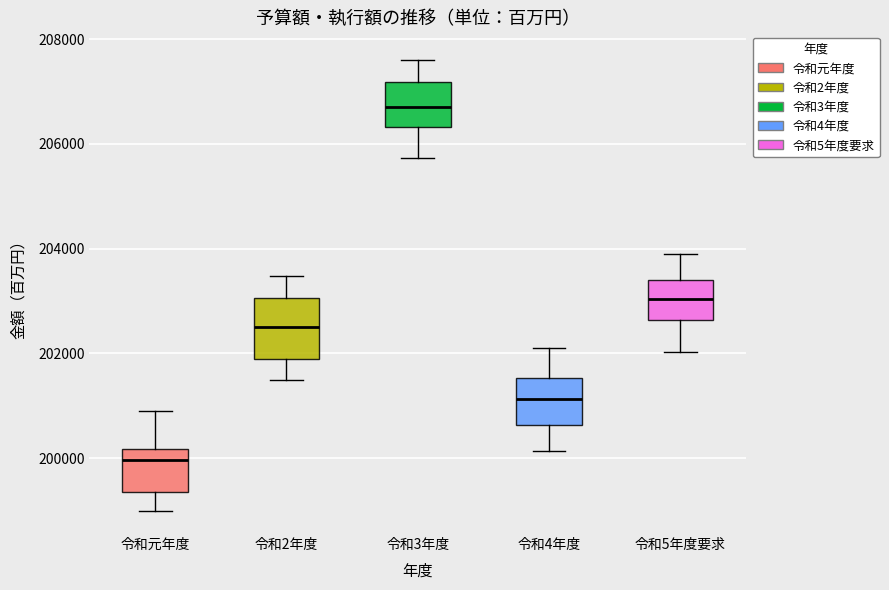

Reading left to right, read every box against the y-axis: the position of its median line, the range the box covers, and the ends of its whiskers. The values are not printed on the chart, so give them approximately, as read against the axis.

令和元年度: median 200000, box 199400 to 200200, whiskers 199000 to 201000
令和2年度: median 202400, box 201800 to 203000, whiskers 201400 to 203400
令和3年度: median 206800, box 206400 to 207200, whiskers 205800 to 207600
令和4年度: median 201200, box 200600 to 201600, whiskers 200200 to 202200
令和5年度要求: median 203000, box 202600 to 203400, whiskers 202000 to 203800